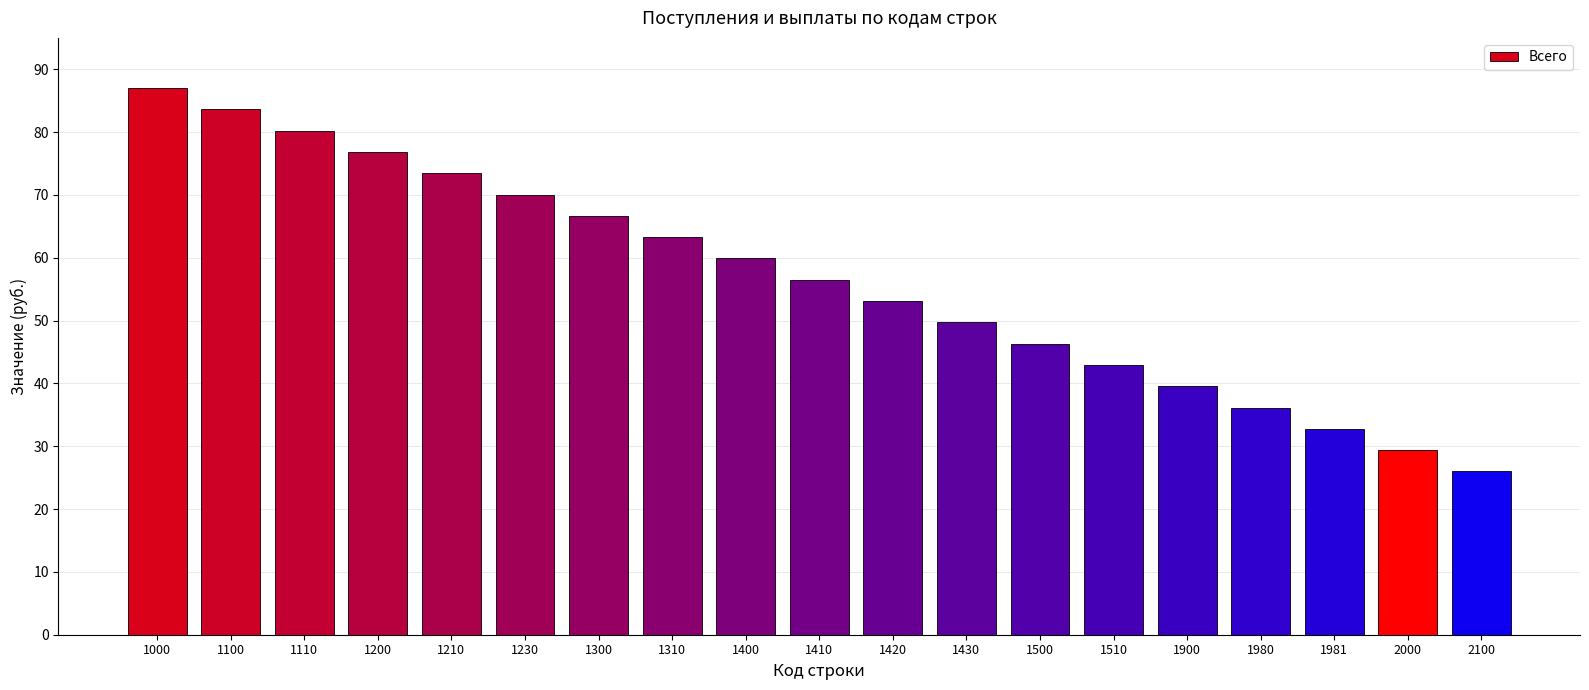

Does the chart contain stacked bars?

No